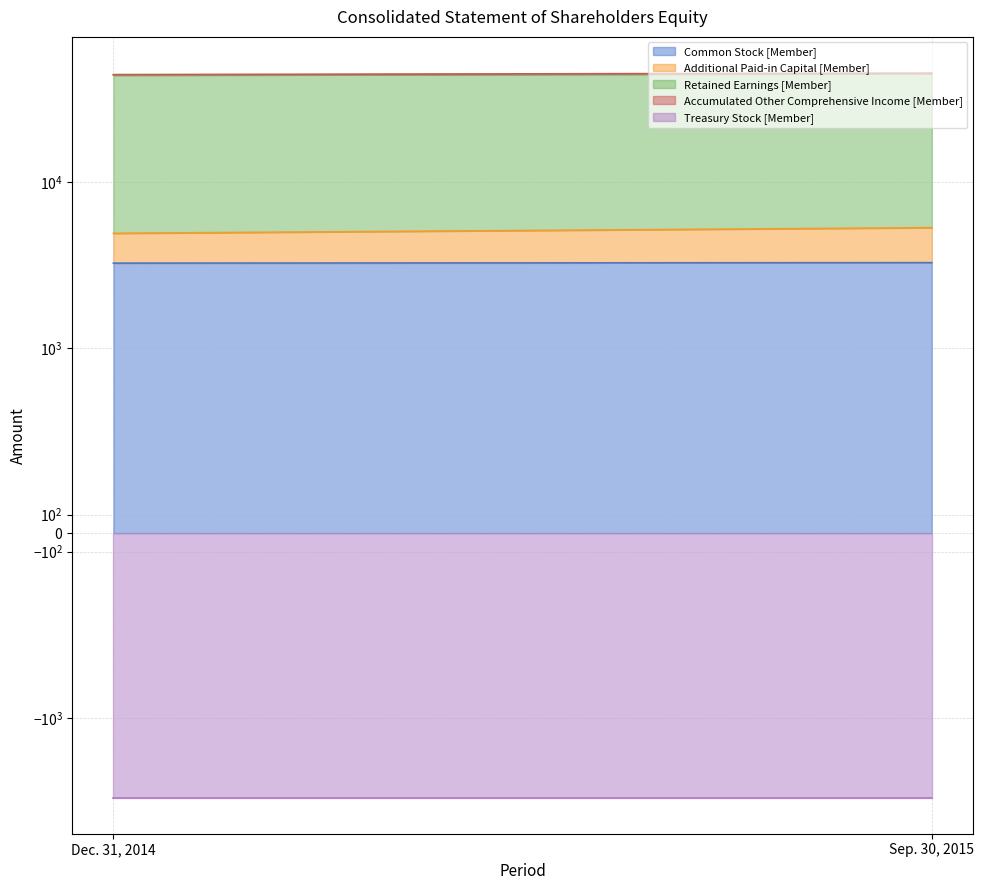

How many Retained Earnings [Member] values are between 38785 and 39313?

2